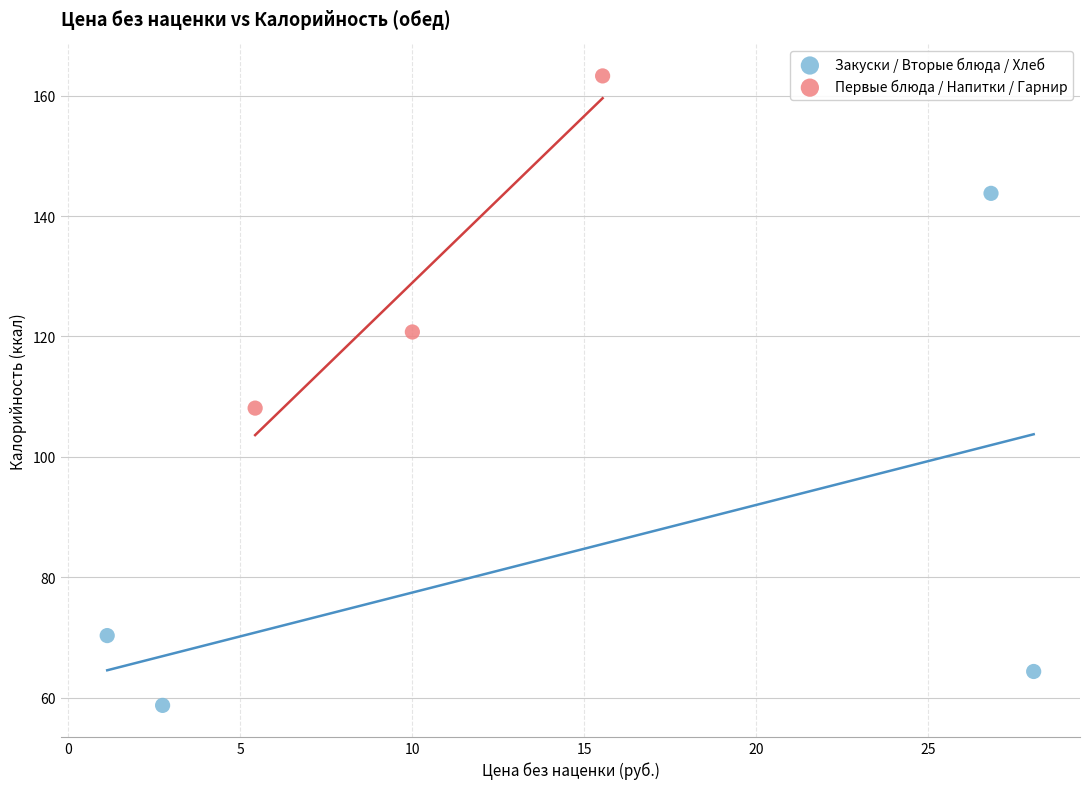

Which series contains the lowest Y value?

Закуски / Вторые блюда / Хлеб